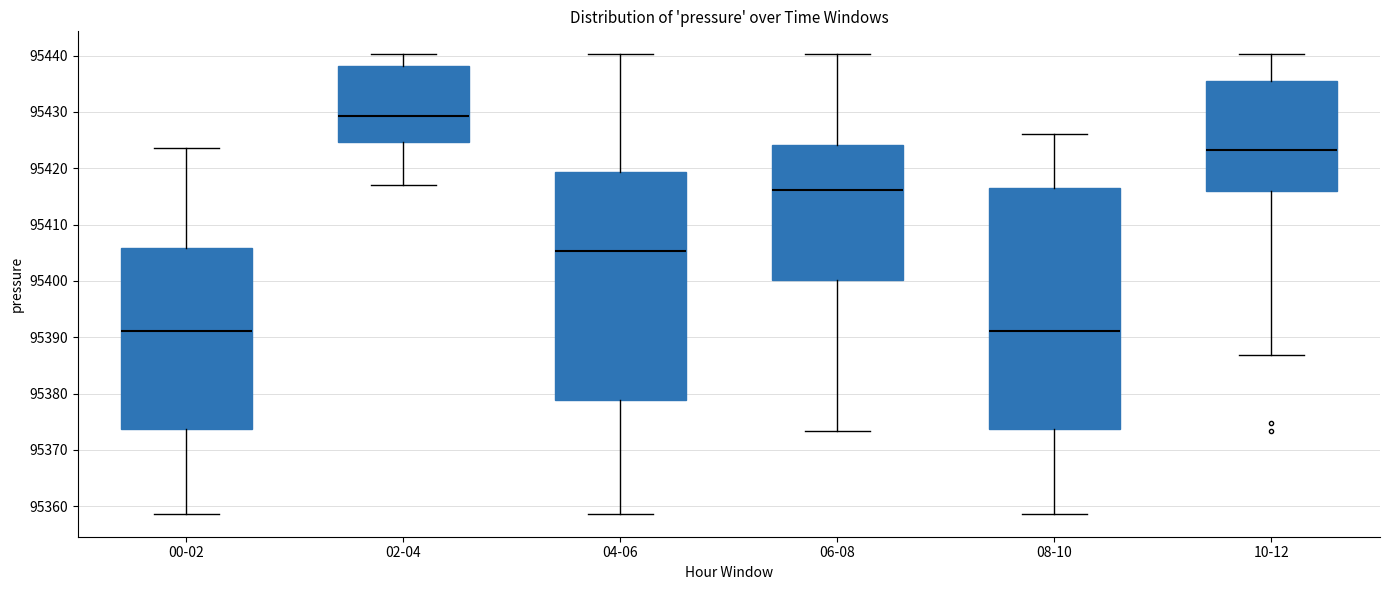

Reading left to right, transcribe this box plot: for each box, give where its median line is, the range the box spans, and where its two whiskers end, as read against the y-axis. The values are not printed on the chart, so give them approximately, as read against the axis.

00-02: median 95391, box 95374 to 95406, whiskers 95359 to 95424
02-04: median 95429, box 95425 to 95438, whiskers 95417 to 95440
04-06: median 95405, box 95379 to 95419, whiskers 95359 to 95440
06-08: median 95416, box 95400 to 95424, whiskers 95373 to 95440
08-10: median 95391, box 95374 to 95416, whiskers 95359 to 95426
10-12: median 95423, box 95416 to 95435, whiskers 95387 to 95440